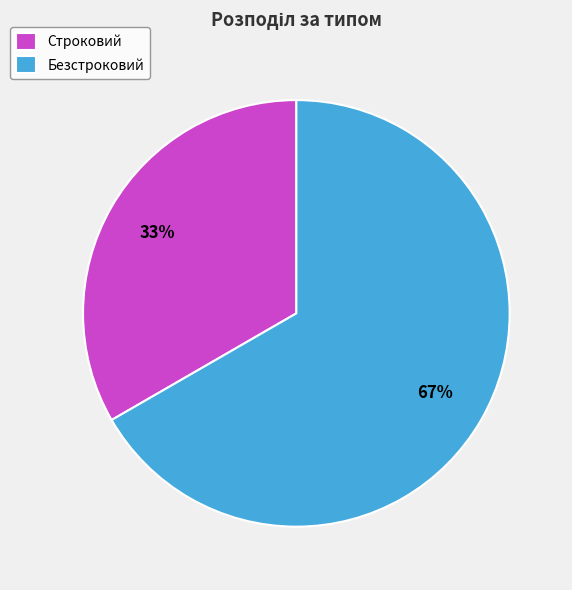

Do Безстроковий and Строковий together represent more than half of the pie?

Yes